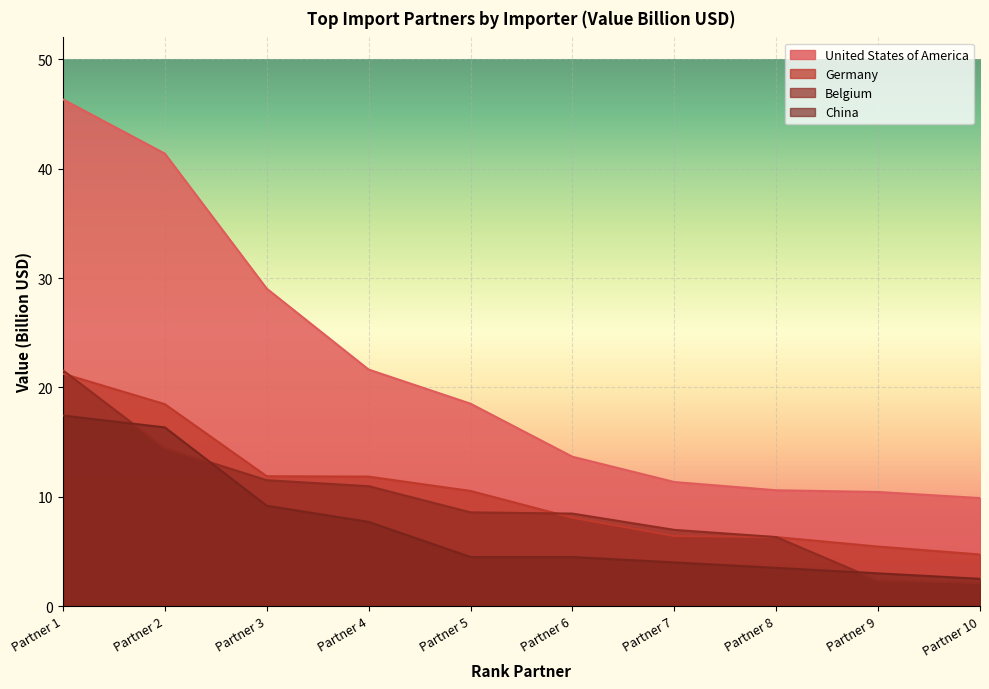

Reading left to right, what are all the values shown in this chart?

United States of America: Partner 1=46.3	Partner 2=41.4	Partner 3=29.0	Partner 4=21.6	Partner 5=18.5	Partner 6=13.7	Partner 7=11.3	Partner 8=10.6	Partner 9=10.4	Partner 10=9.9
Germany: Partner 1=21.3	Partner 2=18.5	Partner 3=11.9	Partner 4=11.8	Partner 5=10.5	Partner 6=8.1	Partner 7=6.4	Partner 8=6.3	Partner 9=5.4	Partner 10=4.7
Belgium: Partner 1=21.6	Partner 2=14.5	Partner 3=11.5	Partner 4=11.0	Partner 5=8.6	Partner 6=8.5	Partner 7=7.0	Partner 8=6.3	Partner 9=2.3	Partner 10=2.1
China: Partner 1=17.4	Partner 2=16.3	Partner 3=9.2	Partner 4=7.7	Partner 5=4.5	Partner 6=4.5	Partner 7=4.0	Partner 8=3.5	Partner 9=3.0	Partner 10=2.5